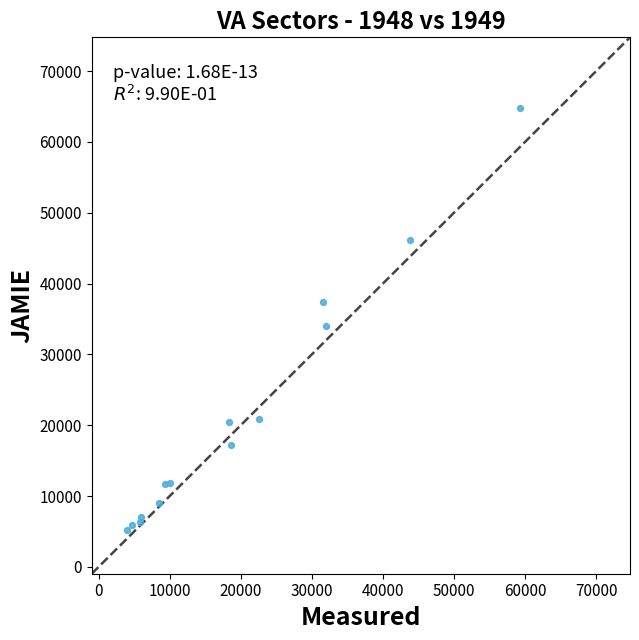

What Y value in the scatter plot is closest to 34956?

34063.7